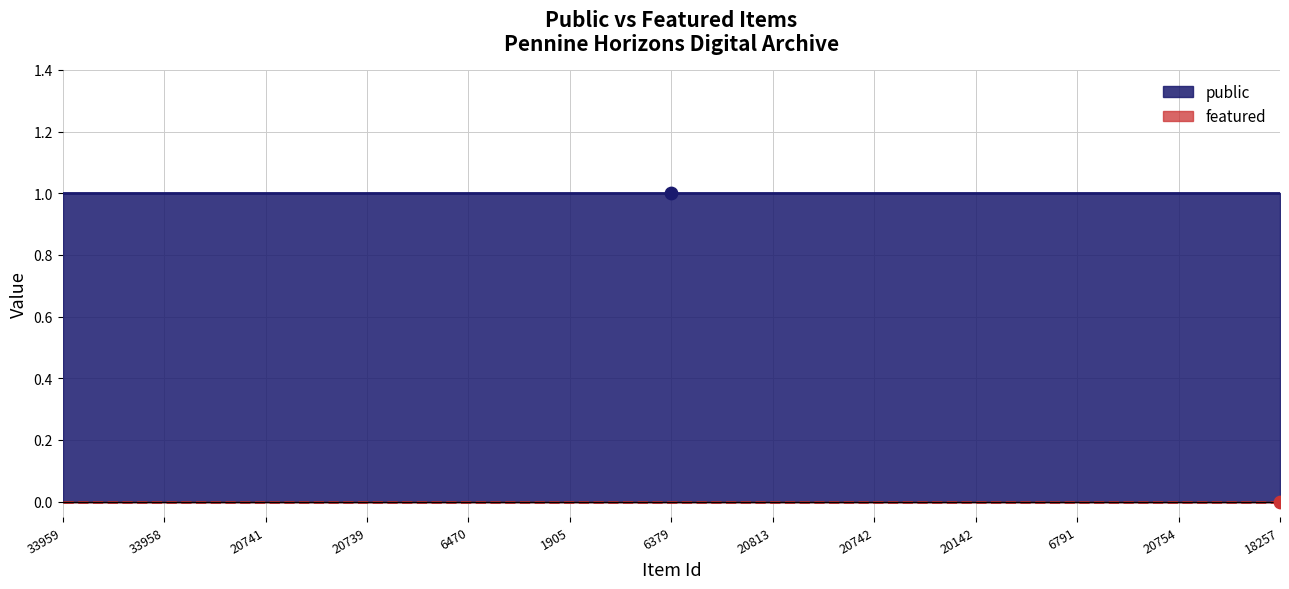

Which series has the widest spread of Y values?

public